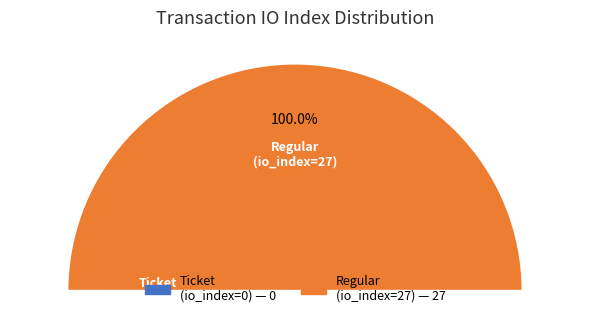

What percentage is the Regular (io_index=27) slice, to the nearest percent?

100%